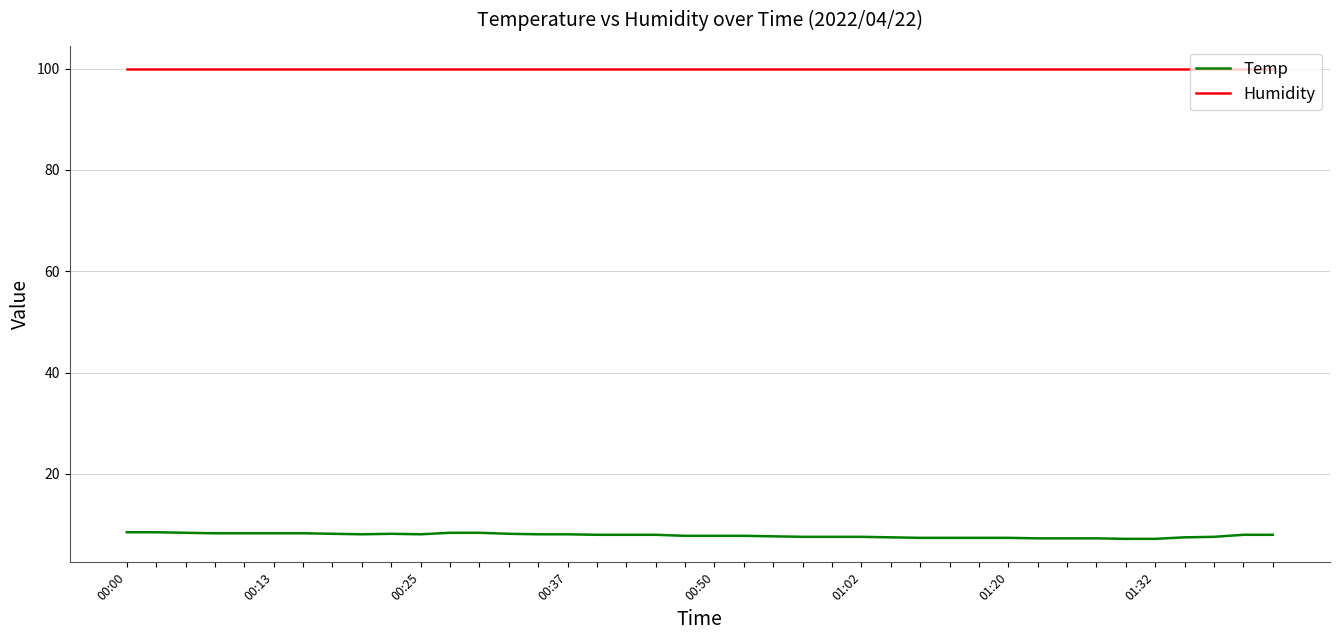

Which series has the largest range (max minus min)?

Temp